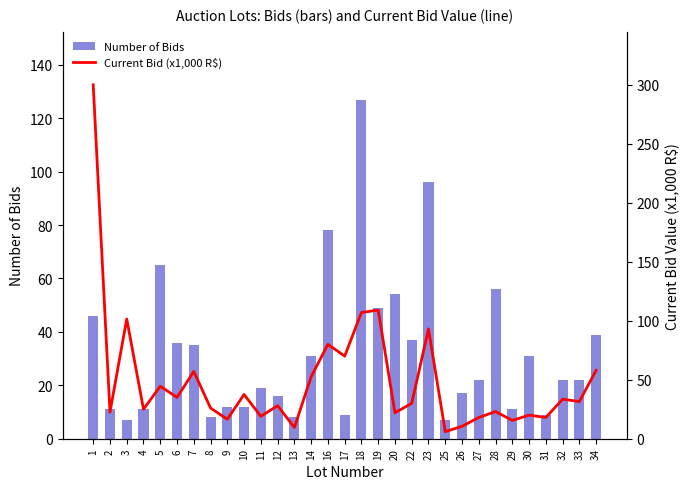

What is the sum of all Number of Bids values?

1003